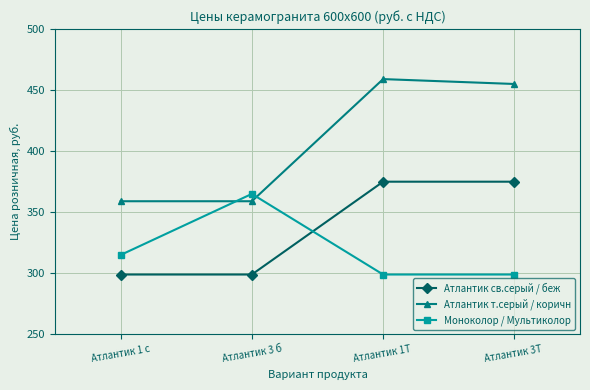

What is the difference between the highest and lowest values at Атлантик 1Т ?

160